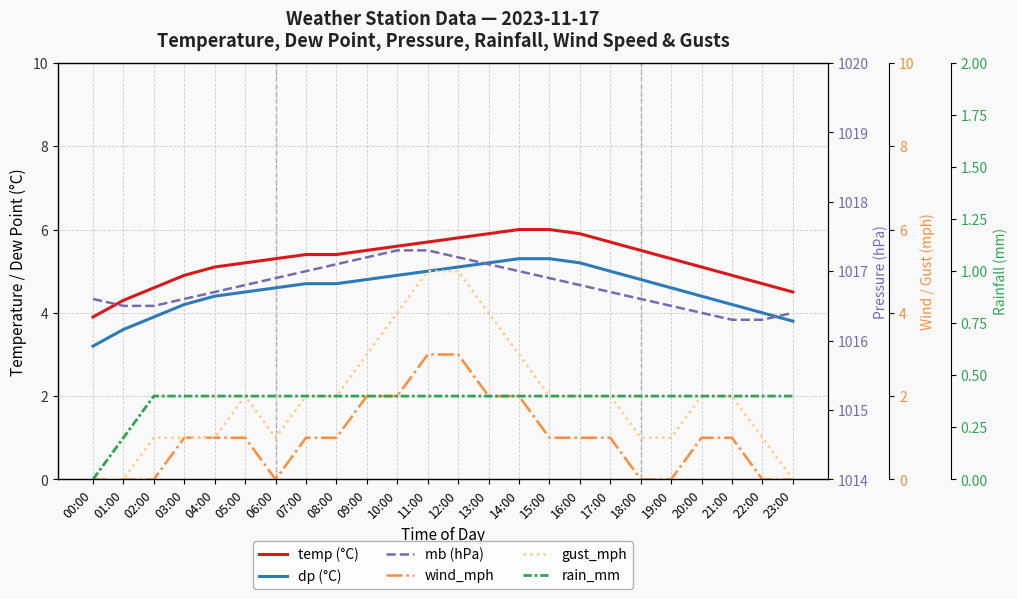

What position from the right is 23:00?

1